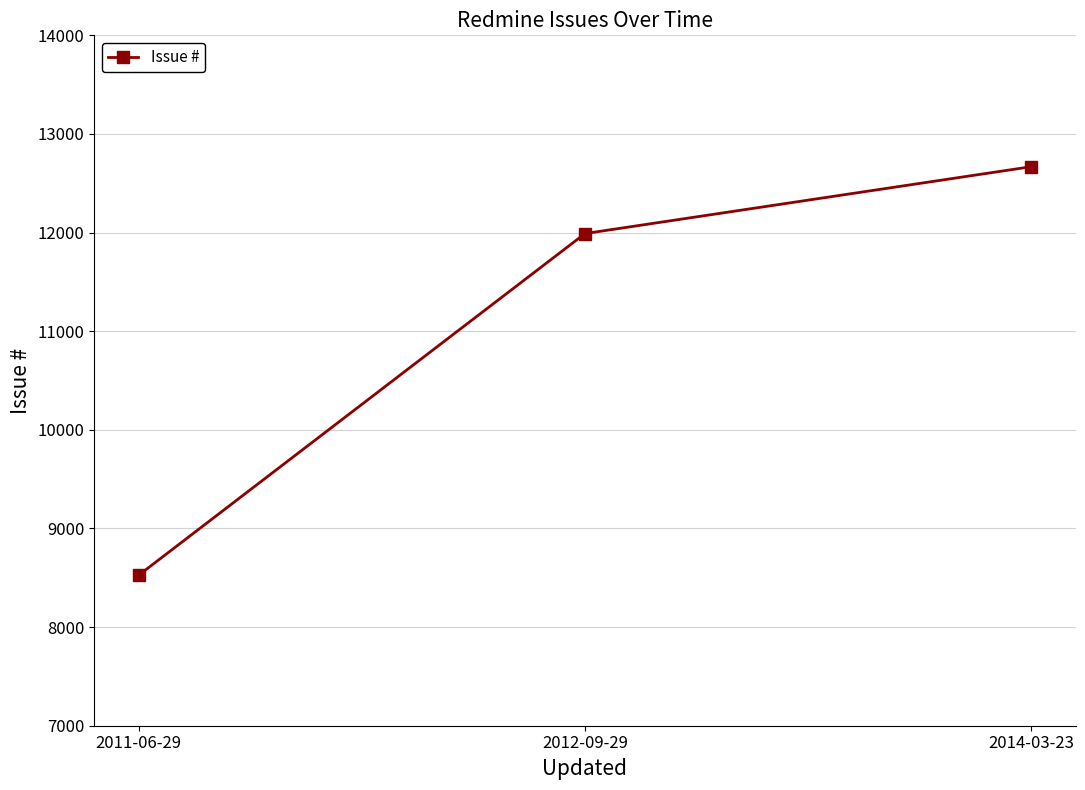

What is the difference between the values at 2014-03-23 and 2012-09-29?

678